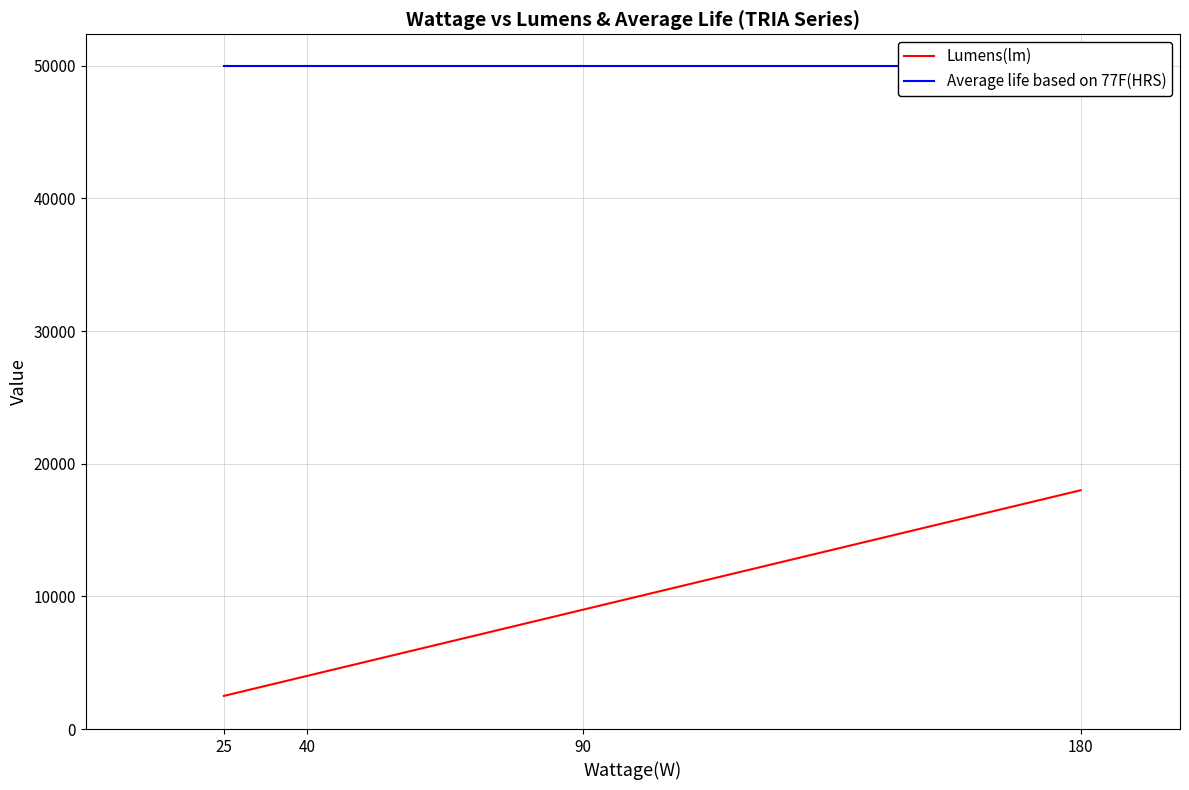

List the series in order of their overall mean, highest first.

Average life based on 77F(HRS), Lumens(lm)